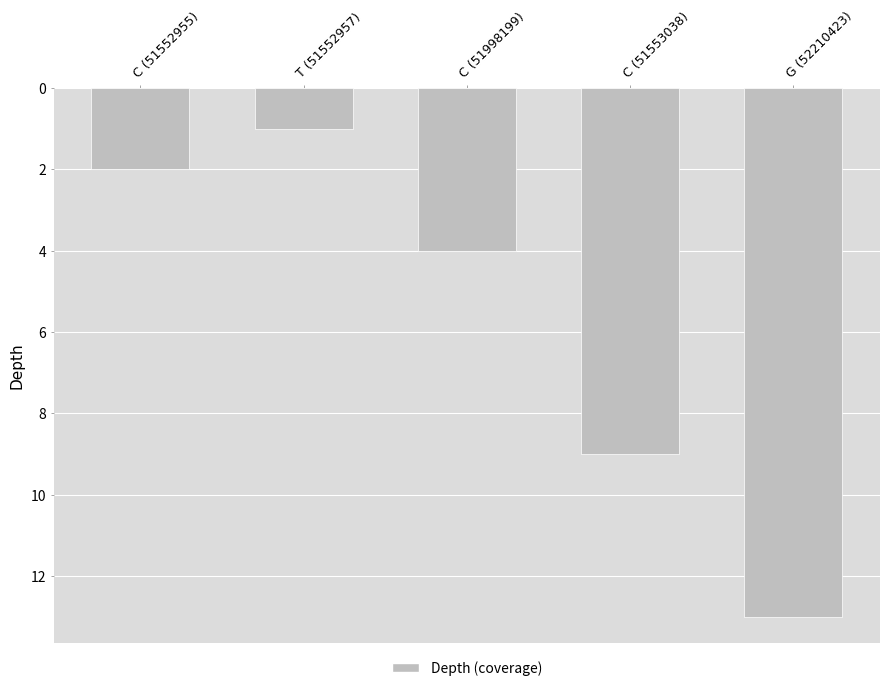

Where is the data nearest to the value 7?

C (51553038)